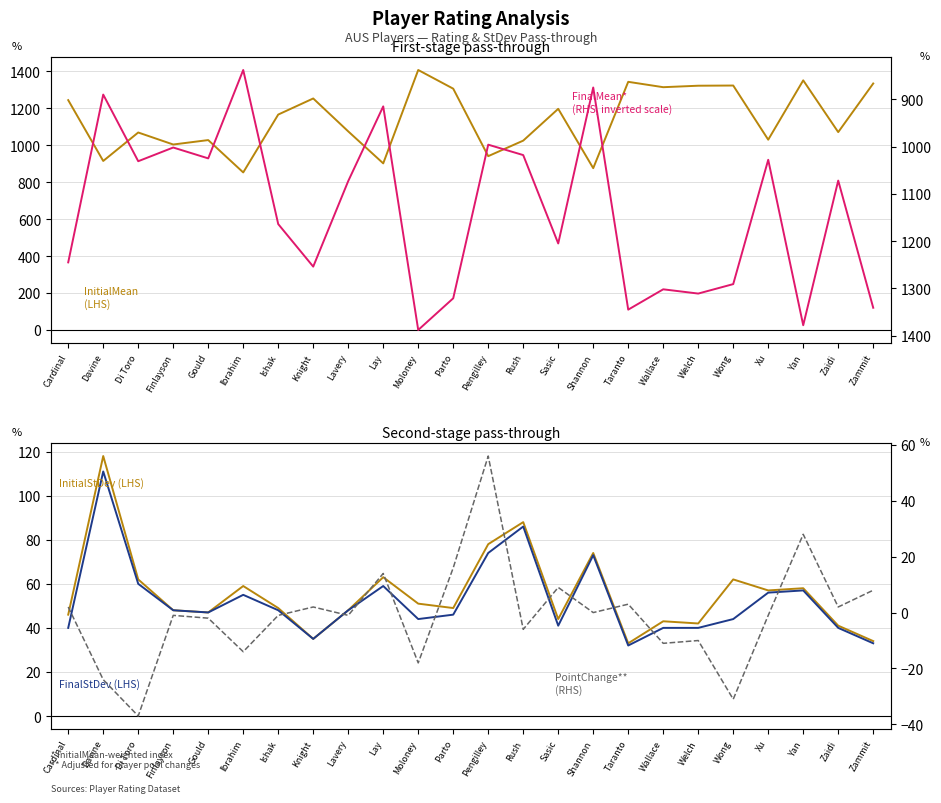

What are all the series names shown in the legend?

InitialMean (LHS), FinalMean (RHS, inverted scale), InitialStDev (LHS), FinalStDev (LHS), PointChange (RHS)